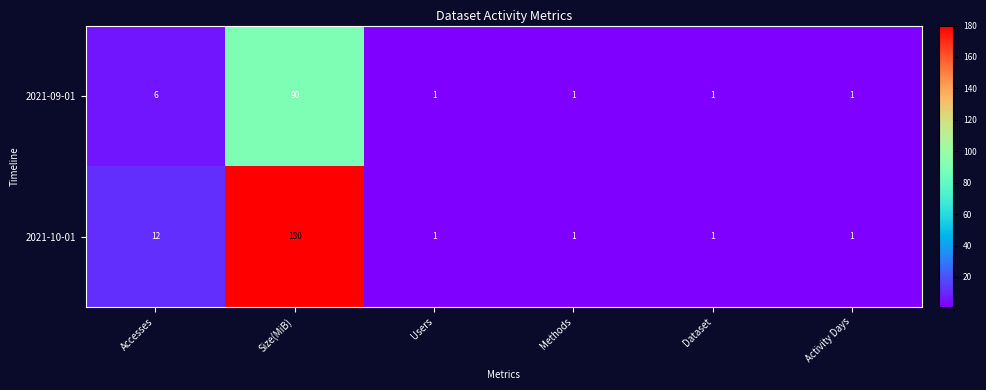

The value of 2021-09-01 at Activity Days is 1. True or false?

True